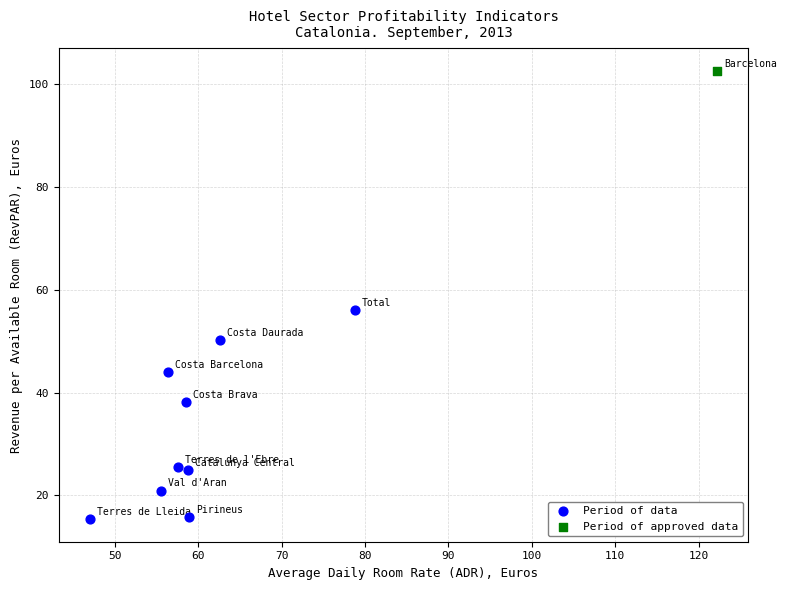

What are all the series names shown in the legend?

Period of data, Period of approved data